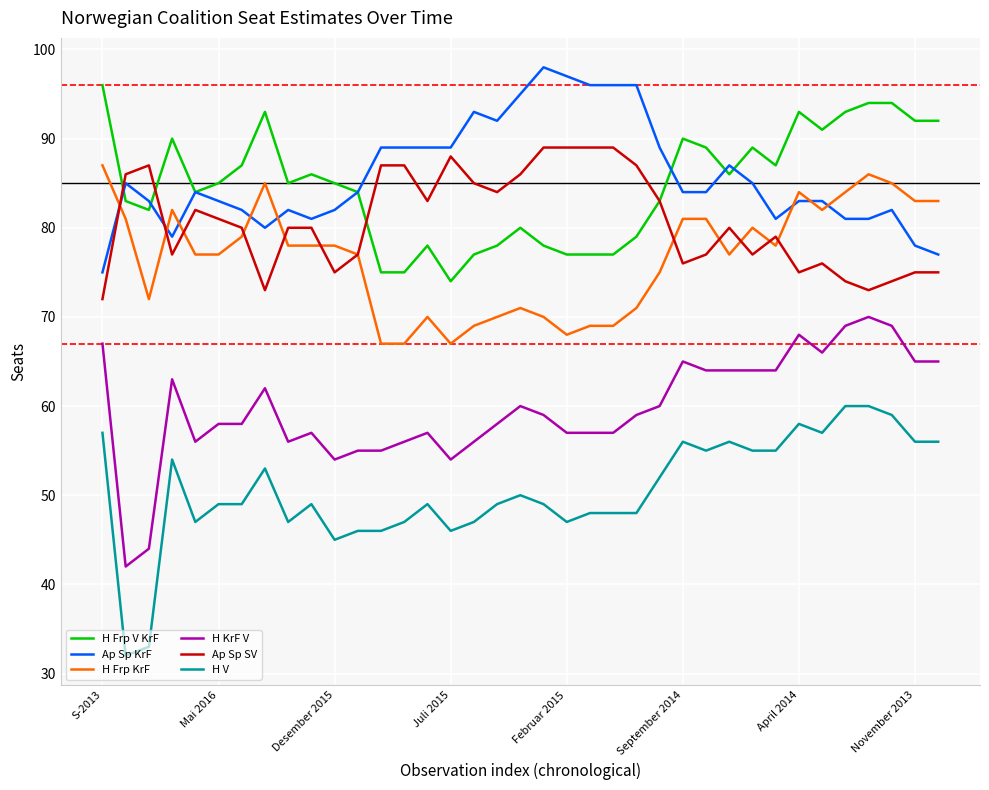

What is the sum of all Ap Sp SV values?

2987